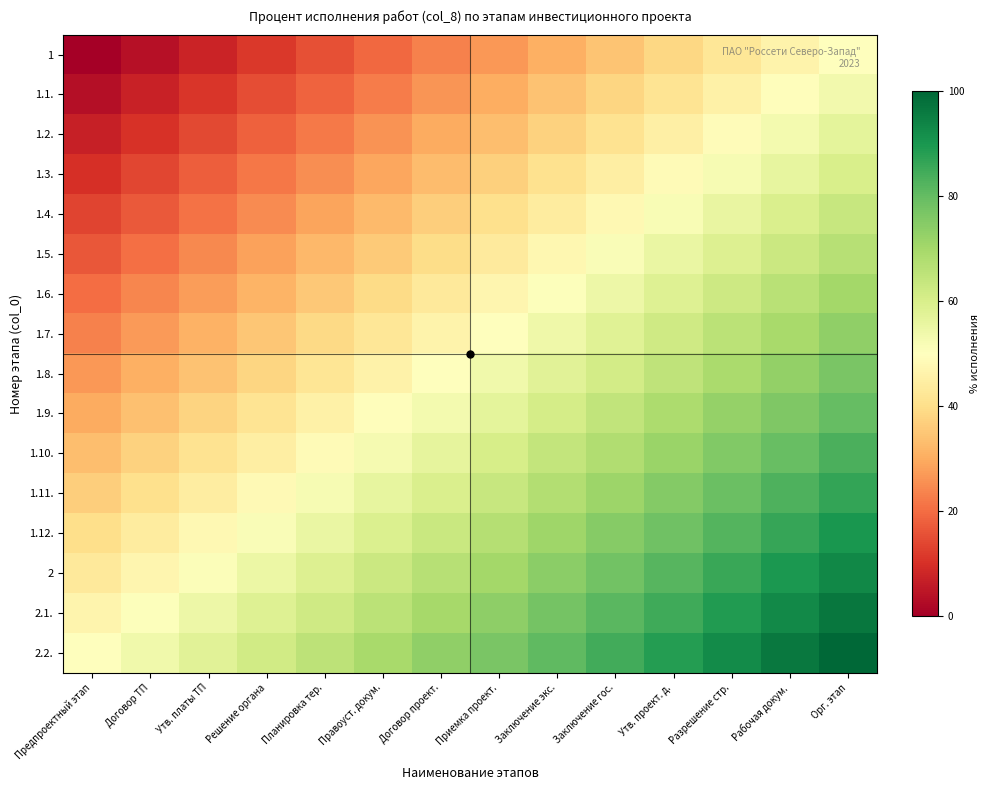

At how many categories does at least one series exceed 94?

2